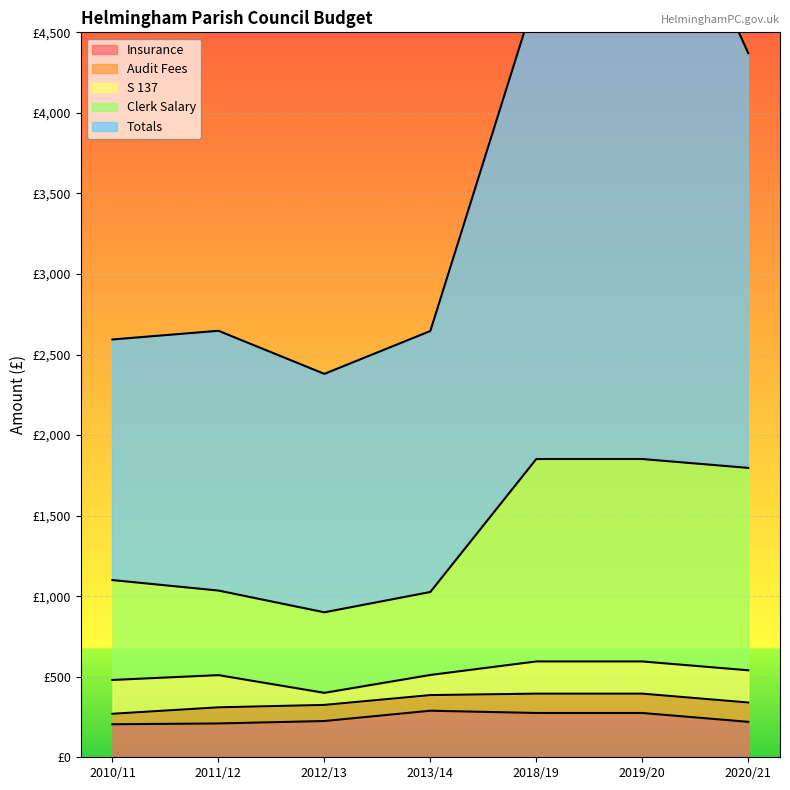

What is the spread (max minus min) of values at 2018/19?

4465.8